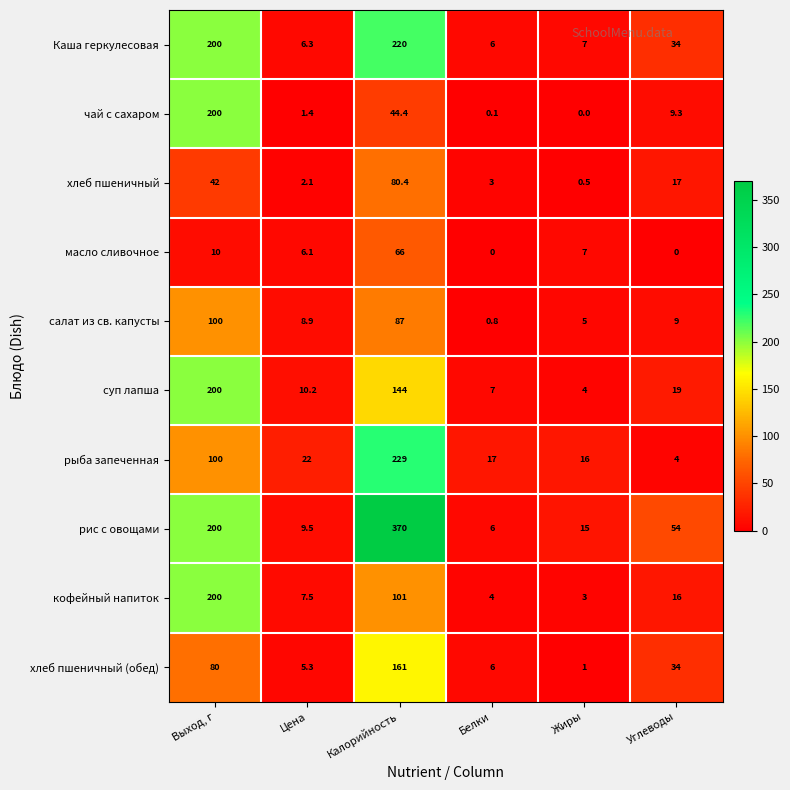

What value does the рис с овощами series have at Жиры?

15.0